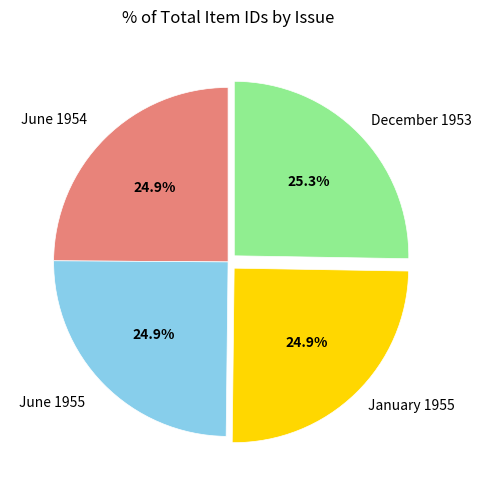

How many slices are in this pie chart?

4